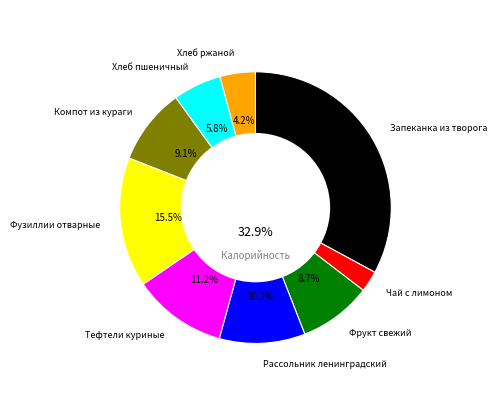

Which slice is the smallest?

Чай с лимоном